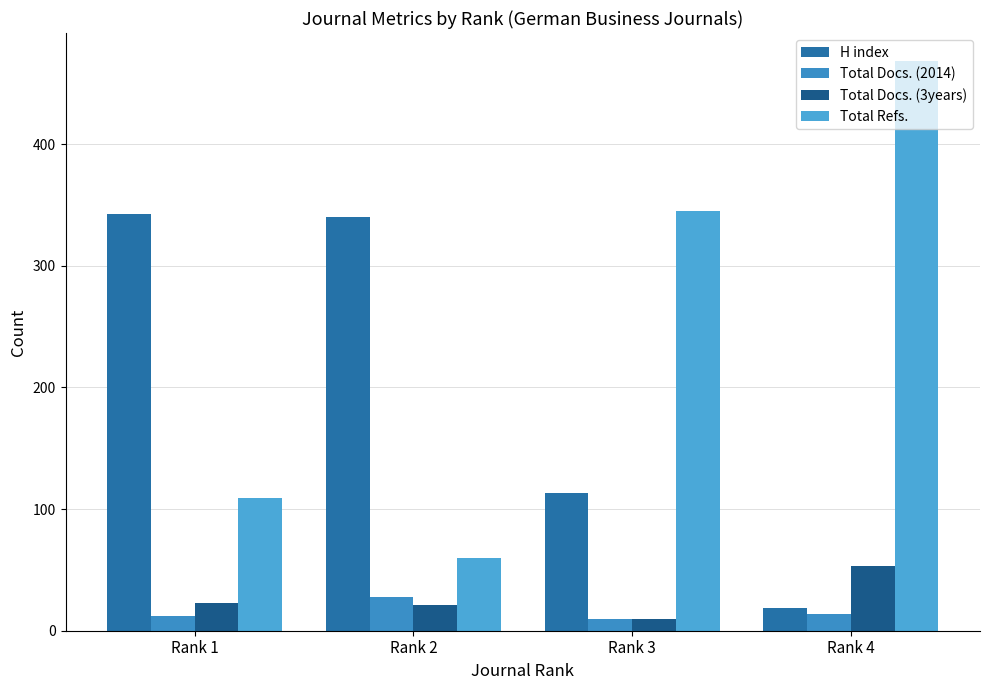

At how many categories does at least one series exceed 367?

1